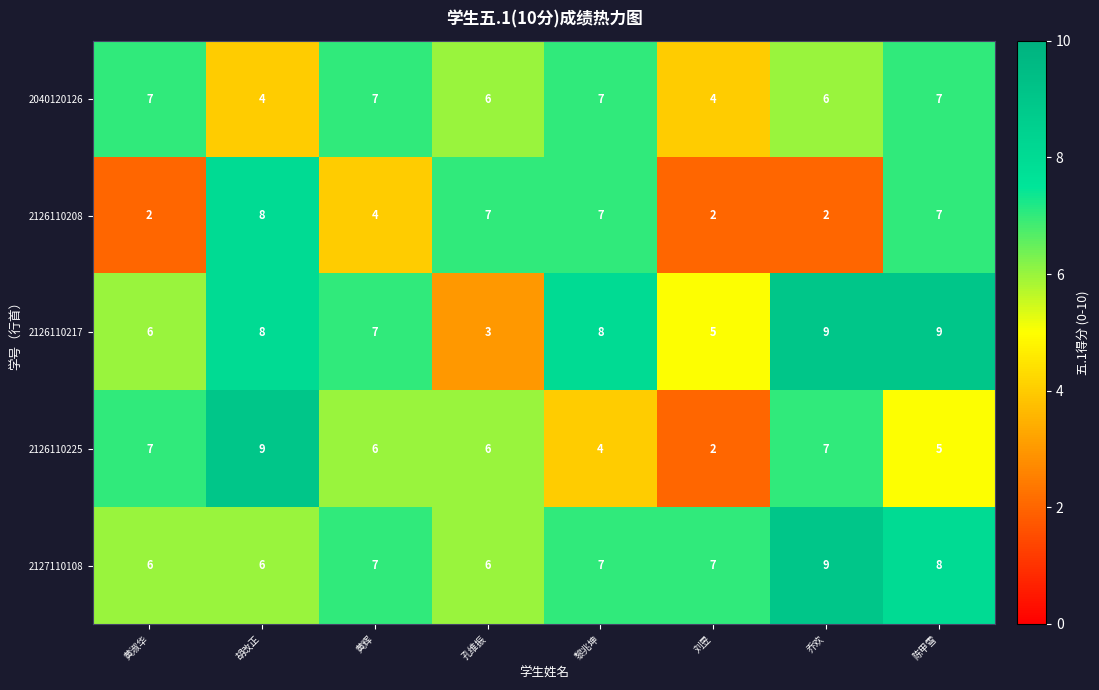

Which series has the widest spread of values?

2126110225